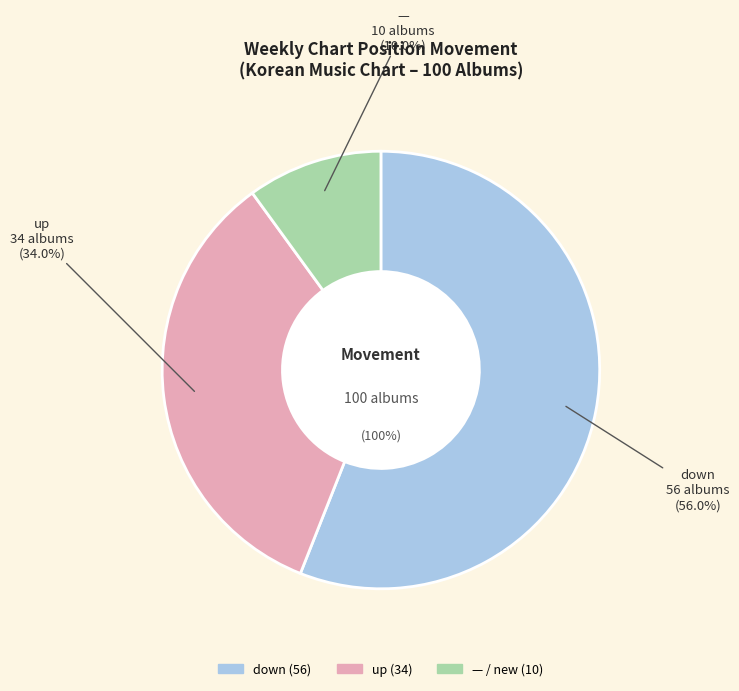

Approximately how many times larger is the value at - compared to up?

0.3